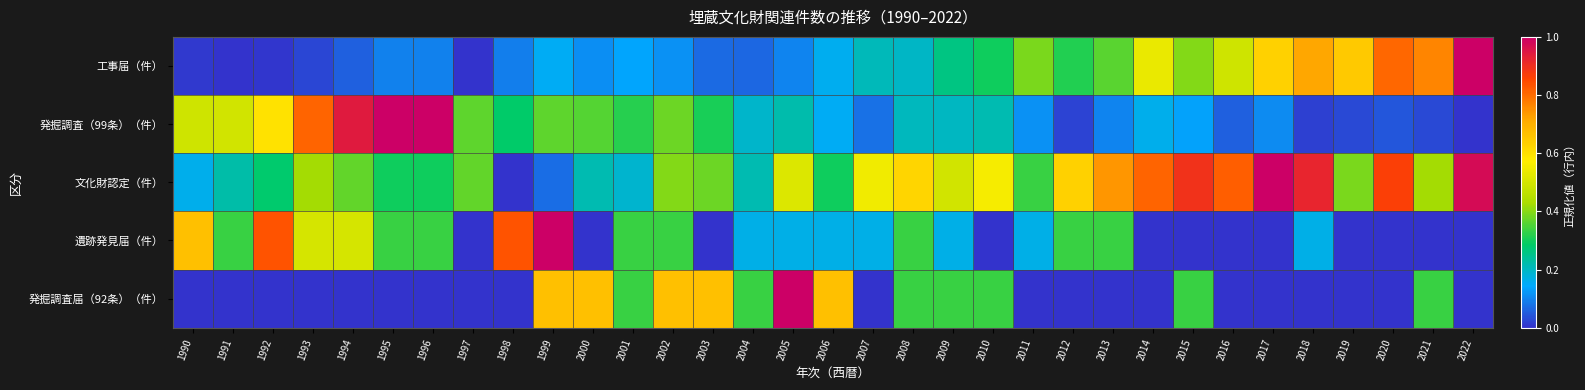

At which category is the sum across all series the highest?

1999